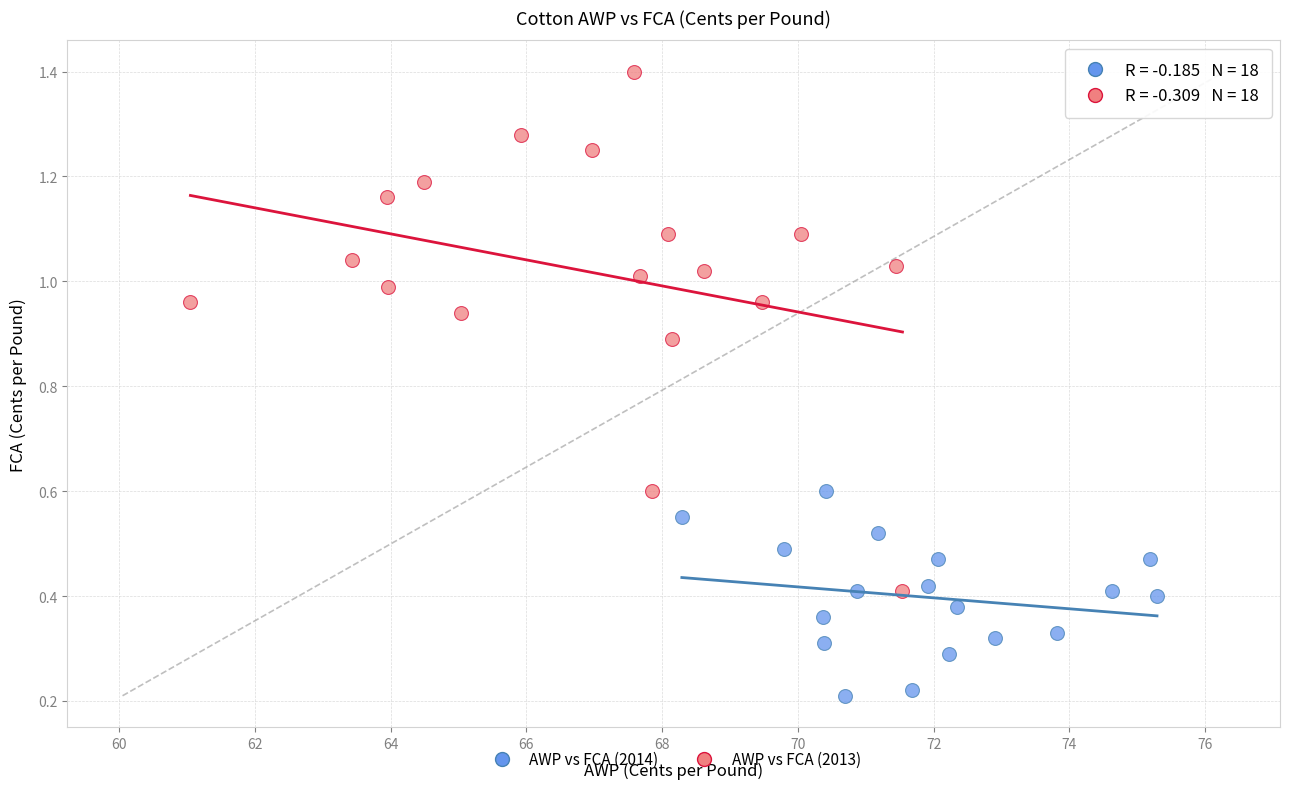

Which series reaches the maximum Y coordinate?

AWP vs FCA (2013)